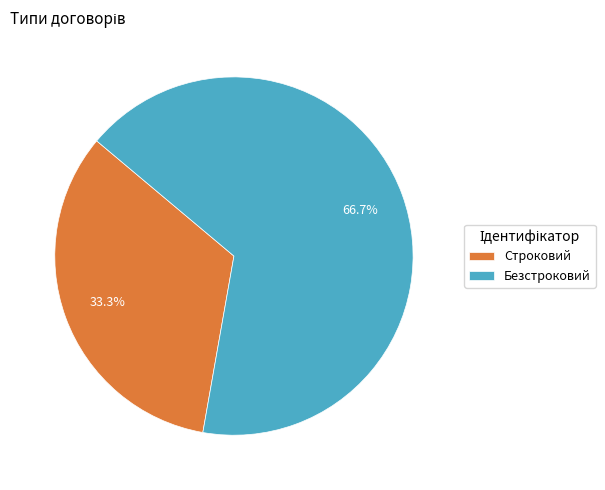

Which has a higher value, Безстроковий or Строковий?

Безстроковий